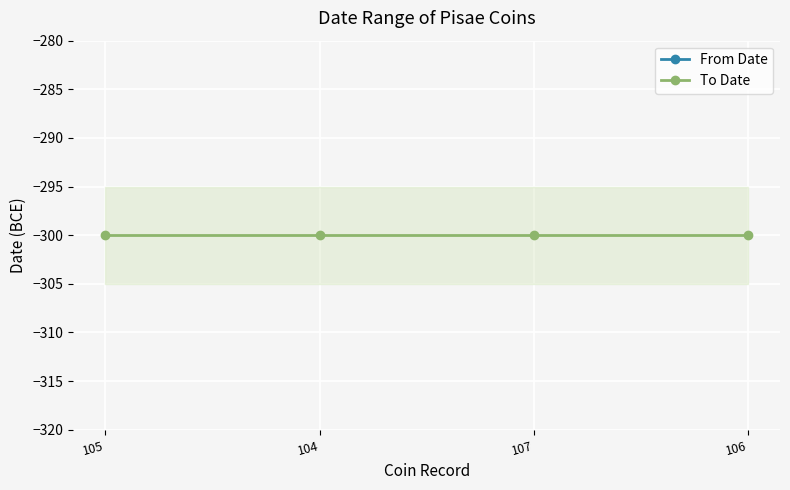

True or false: From Date and To Date intersect in this chart.

False